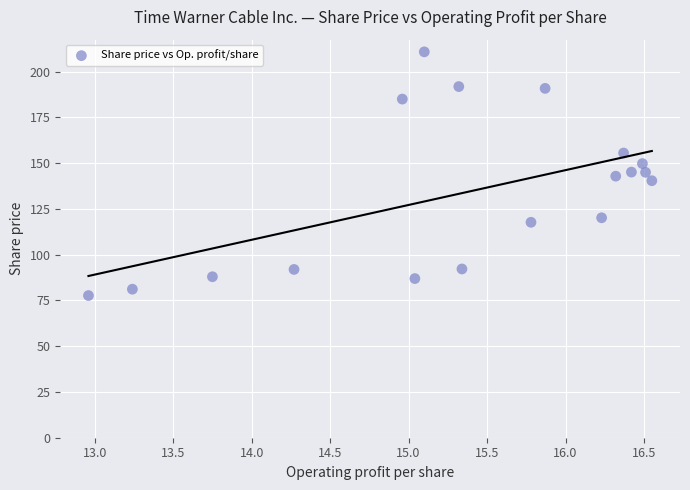

What is the range of Y values (max minus min)?

133.1